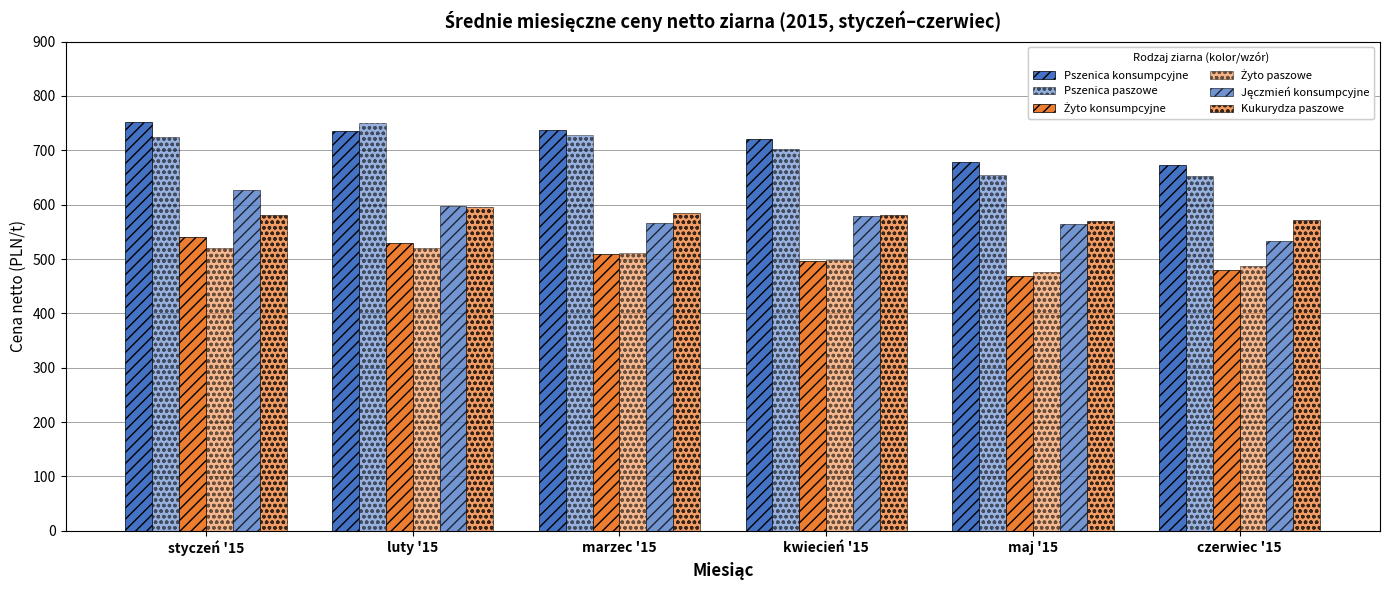

Are the bars horizontal?

No